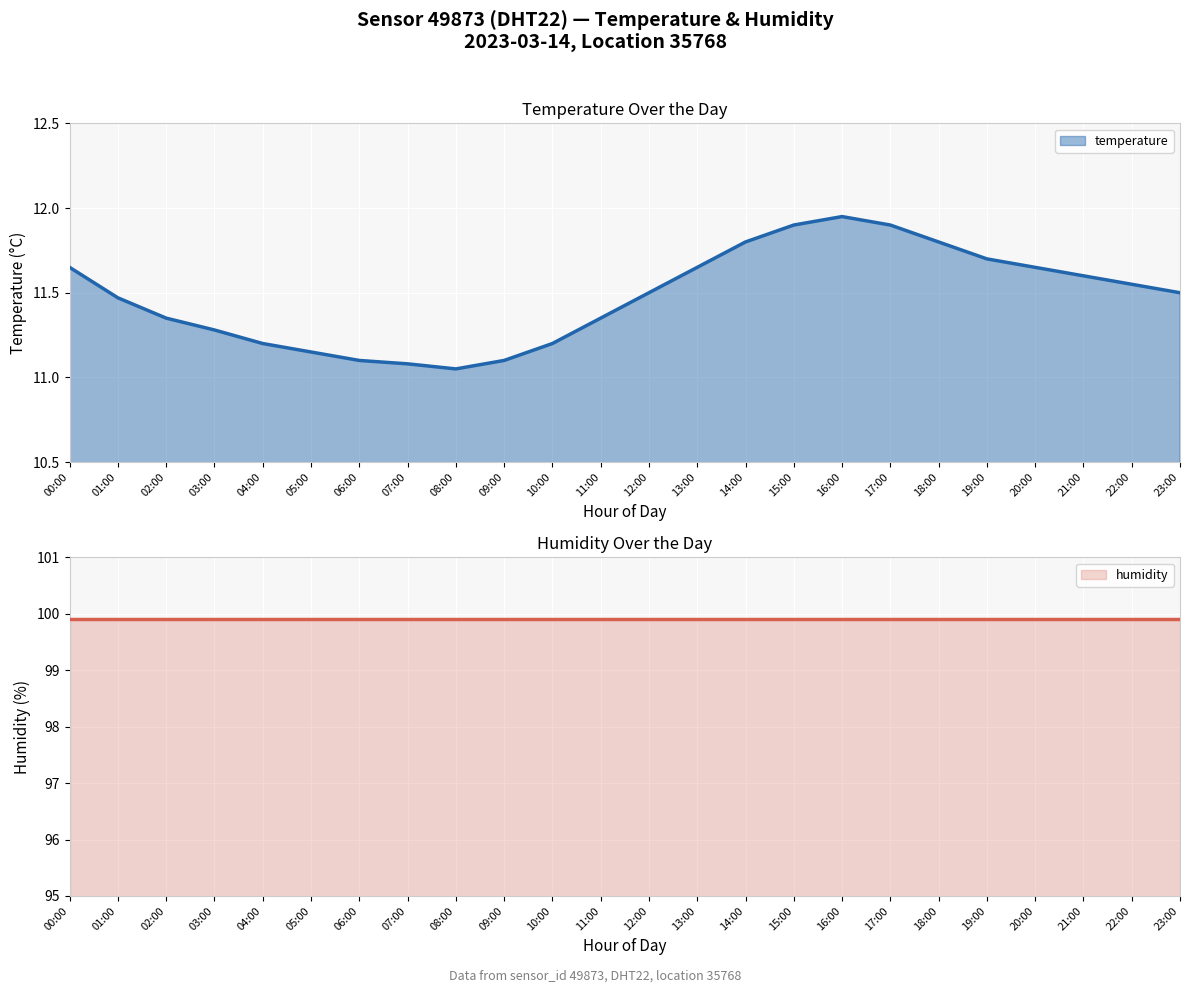

What is the change in value from 06:00 to 20:00?

+0.6